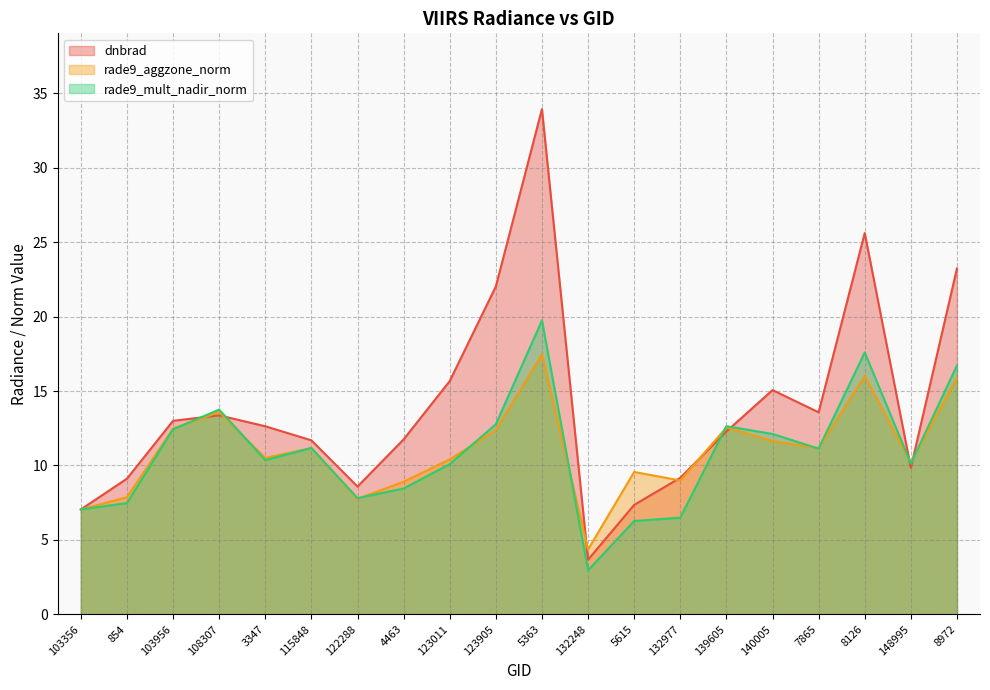

Is it true that rade9_mult_nadir_norm equals 13.8 at 108307?

True